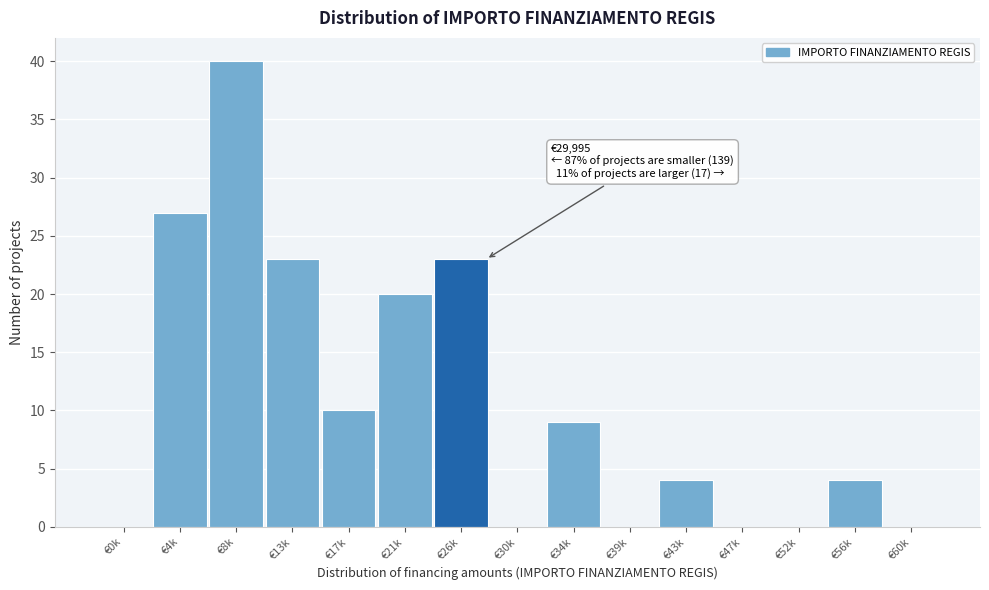

Reading right to left, transcribe all the data shown in this chart.

€60k=0	€56k=4	€52k=0	€47k=0	€43k=4	€39k=0	€34k=9	€30k=0	€26k=23	€21k=20	€17k=10	€13k=23	€8k=40	€4k=27	€0k=0